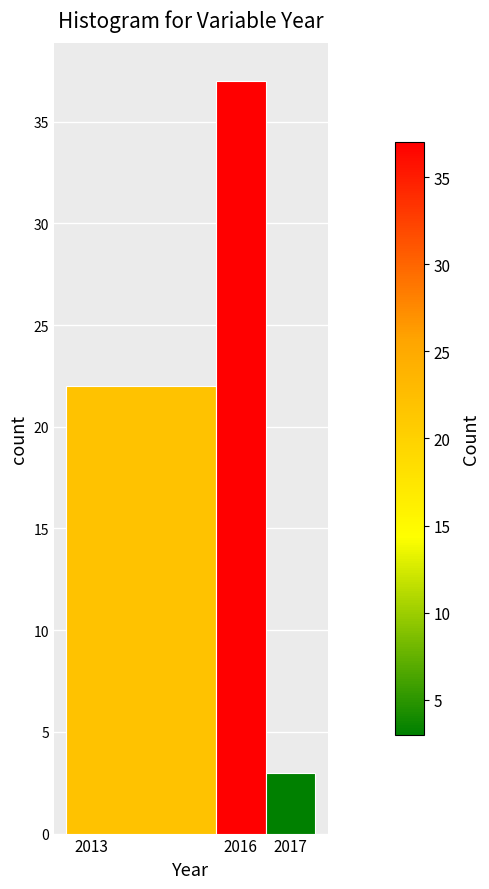

Over which range of the x-axis is the bar tallest?

2015.5 to 2016.5